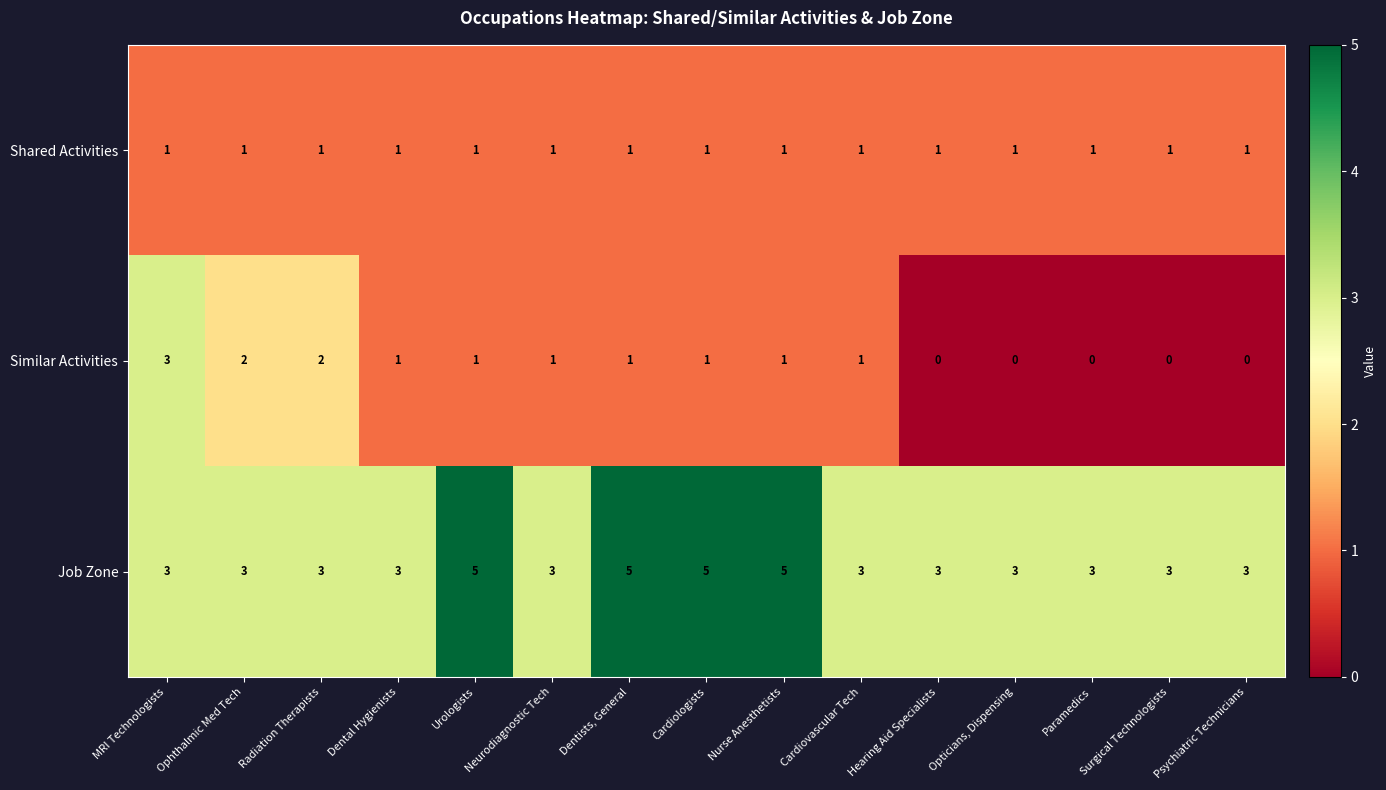

What is the greatest value displayed?

5